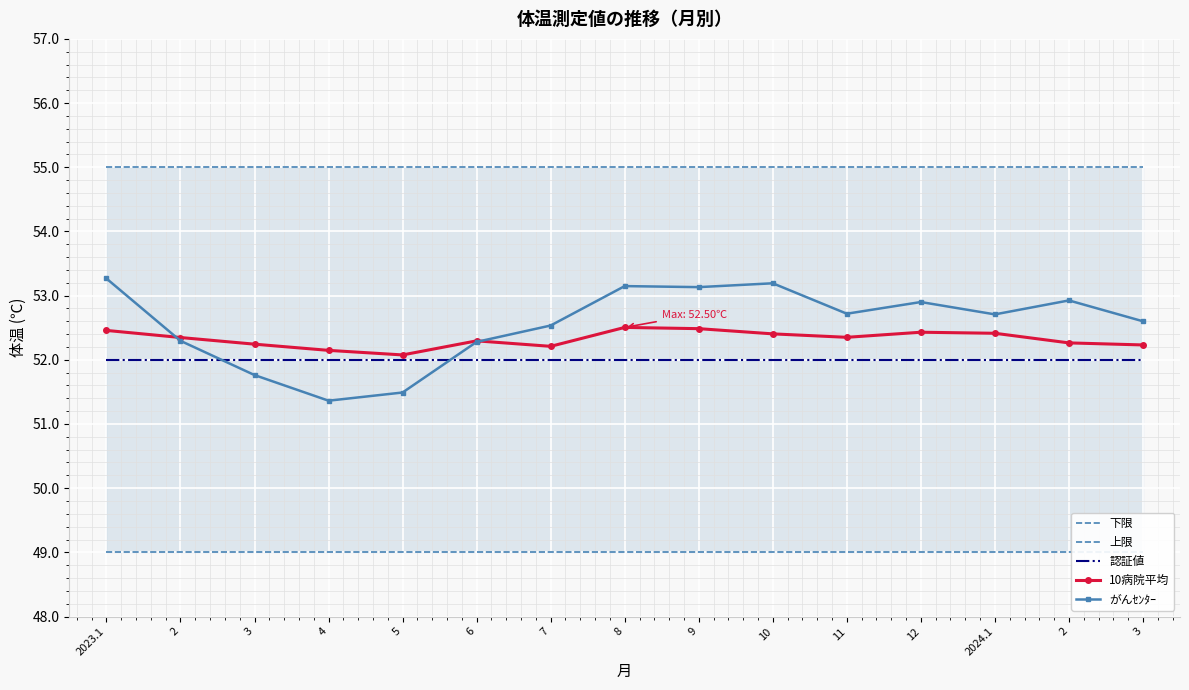

At which category is the sum across all series the highest?

2023.1